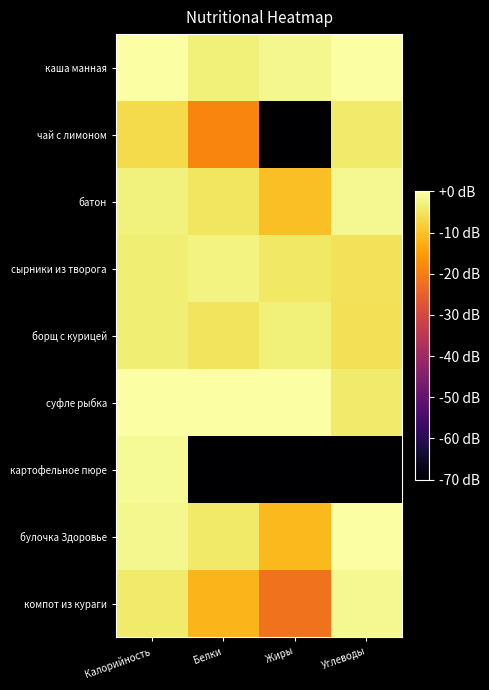

Reading left to right, list all the values displayed in this chart.

каша манная: Калорийность=0.0	Белки=-3.2	Жиры=-1.9	Углеводы=0.0
чай с лимоном: Калорийность=-6.5	Белки=-18.6	Жиры=-100.0	Углеводы=-4.0
батон: Калорийность=-2.8	Белки=-4.9	Жиры=-10.3	Углеводы=-1.4
сырники из творога: Калорийность=-3.4	Белки=-2.6	Жиры=-4.5	Углеводы=-5.3
борщ с курицей: Калорийность=-3.4	Белки=-5.0	Жиры=-3.2	Углеводы=-5.6
суфле рыбка: Калорийность=-0.3	Белки=0.0	Жиры=0.0	Углеводы=-3.9
картофельное пюре: Калорийность=-1.3	Белки=-100.0	Жиры=-100.0	Углеводы=-100.0
булочка Здоровье: Калорийность=-1.9	Белки=-4.2	Жиры=-11.0	Углеводы=-0.3
компот из кураги: Калорийность=-3.9	Белки=-11.6	Жиры=-21.8	Углеводы=-1.4